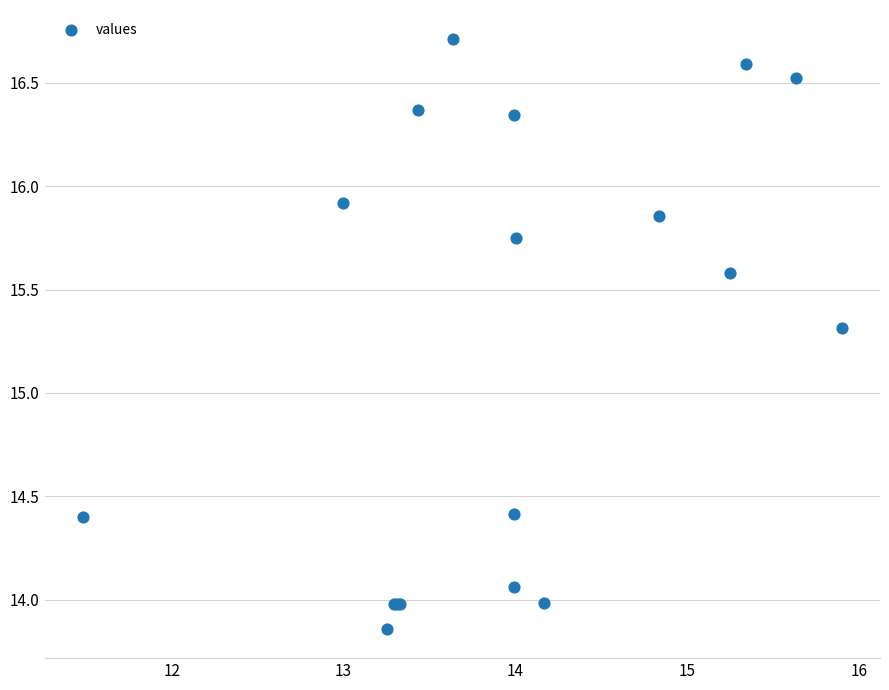

What Y value in the scatter plot is closest to 15?

15.3